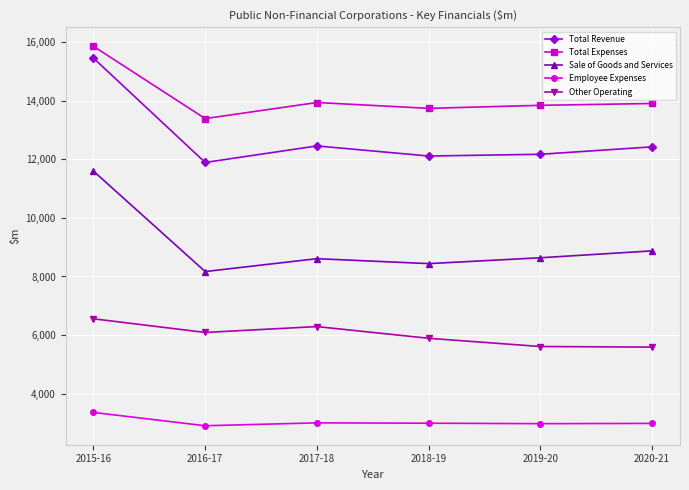

At which label does Total Revenue reach its peak?

2015-16